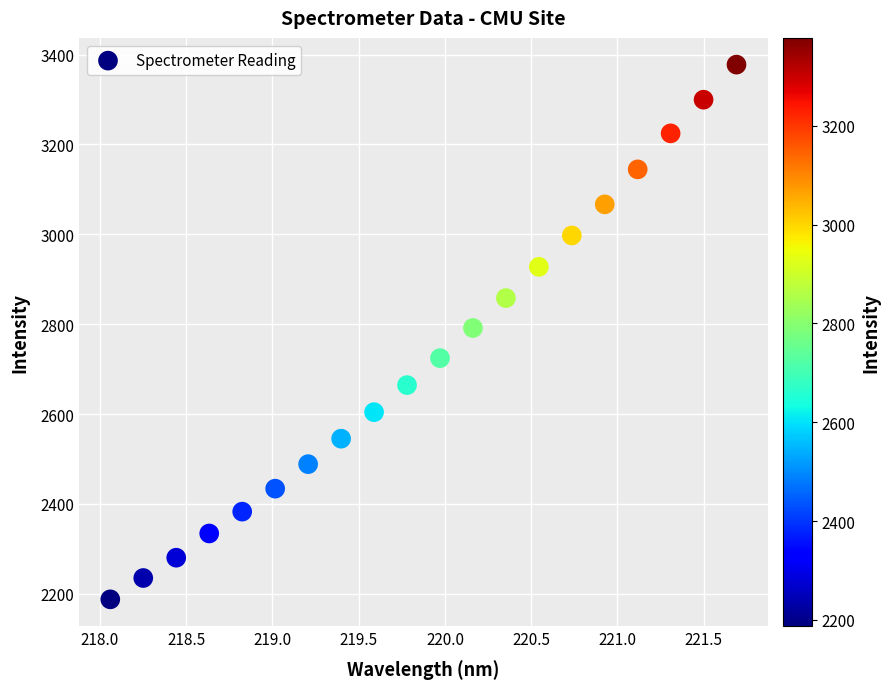

What is the range of X values (max minus min)?

3.6